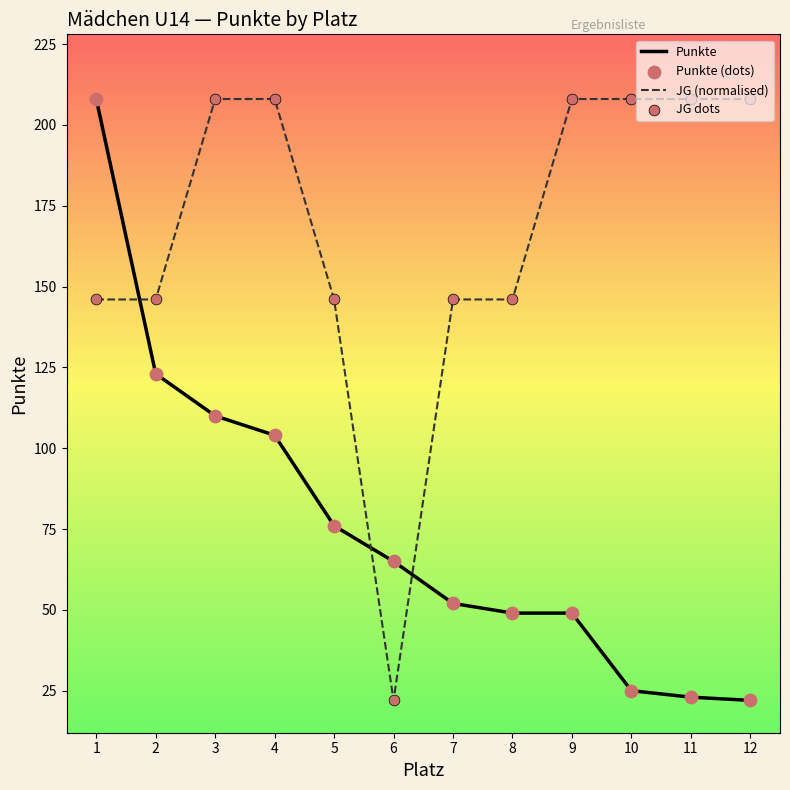

Which series has the largest total across all categories?

JG (normalised)